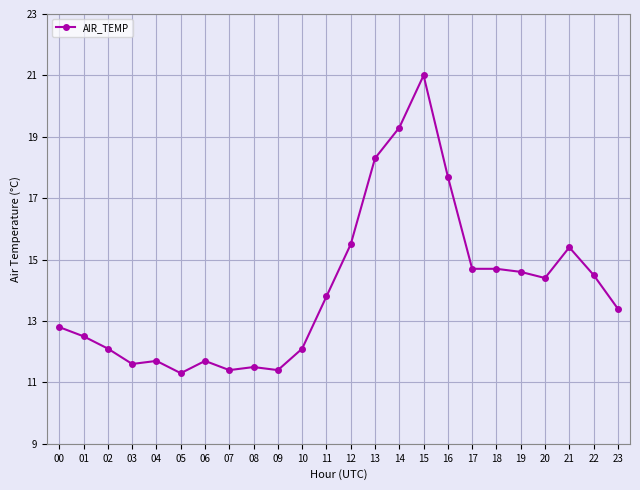

What is the greatest value displayed?

21.0